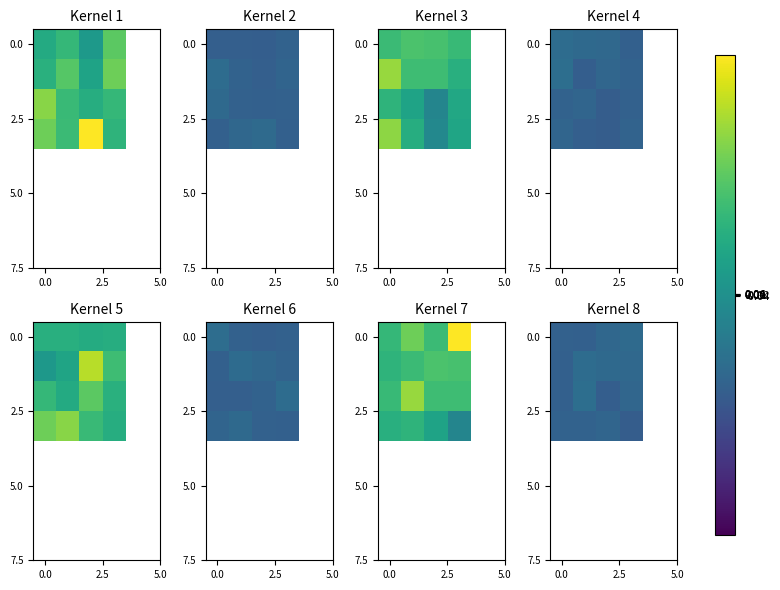

What is the minimum value for 0.0?

-4.5